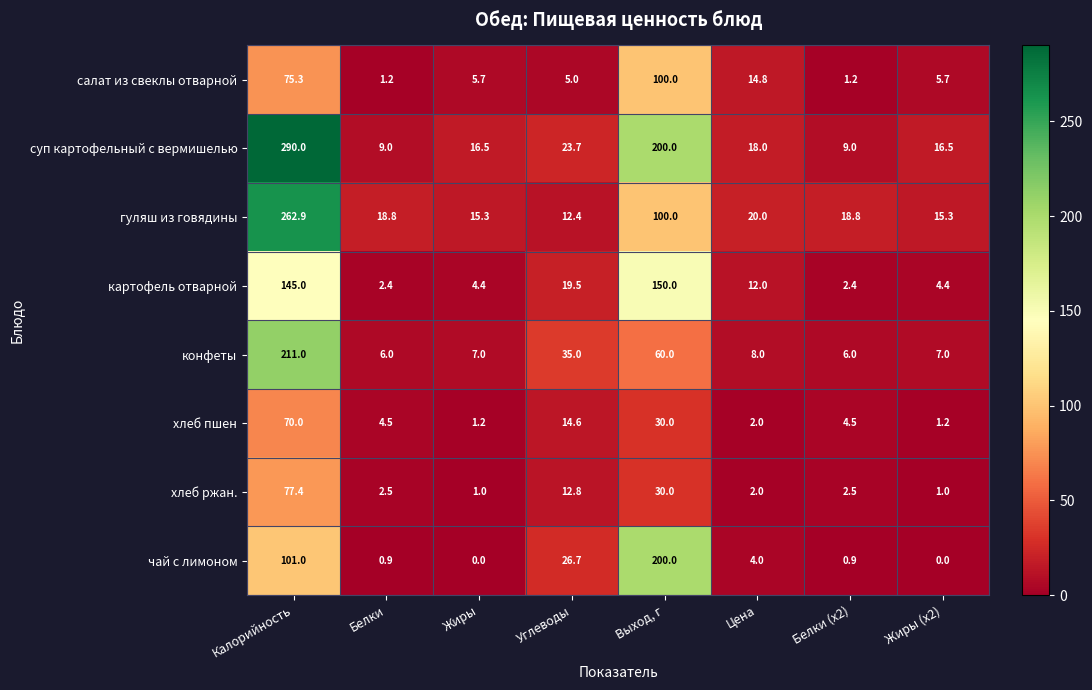

At which category does the chart reach its peak across all series?

Калорийность